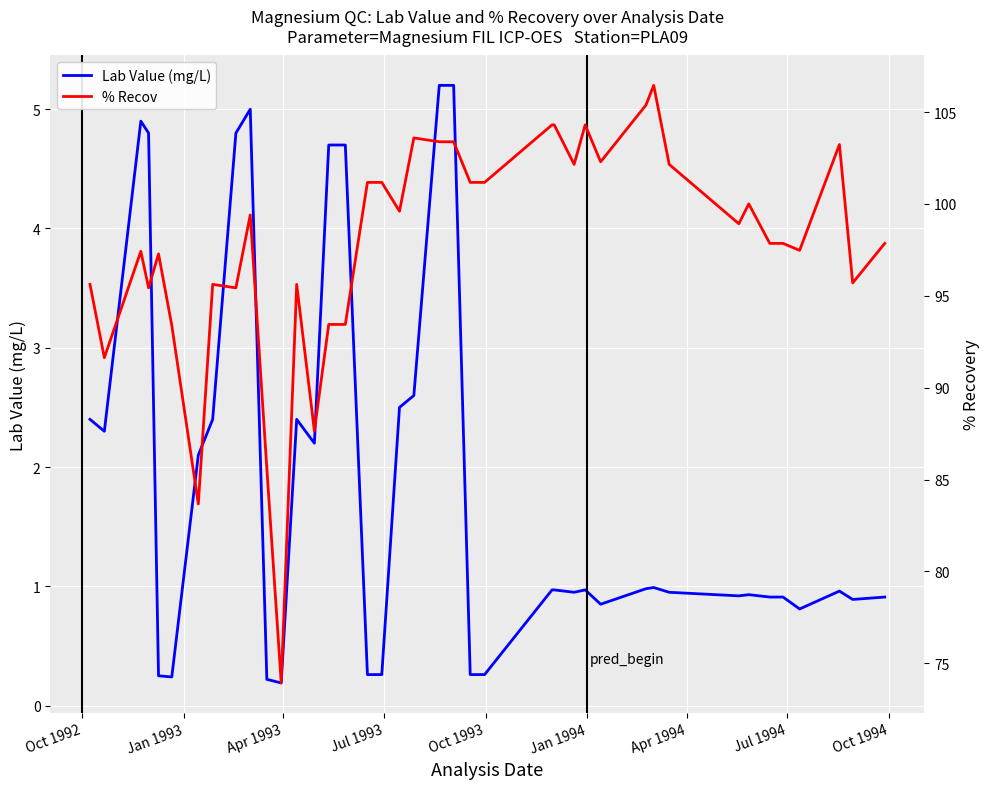

True or false: % Recov and Lab Value (mg/L) intersect in this chart.

False